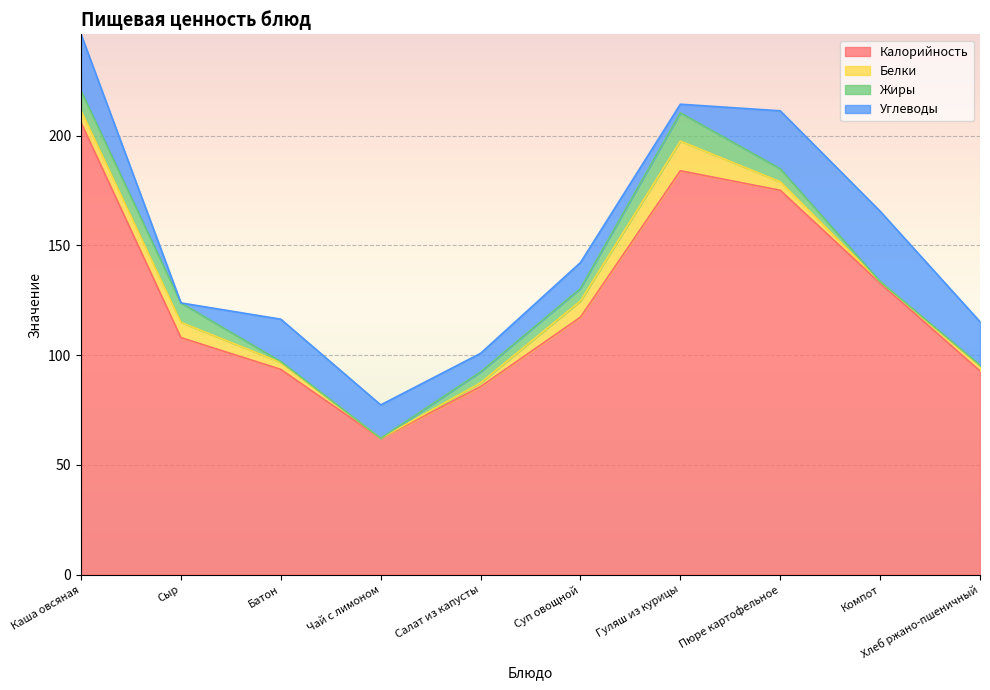

What is the difference between the second highest and minimum values in the Калорийность series?

122.0